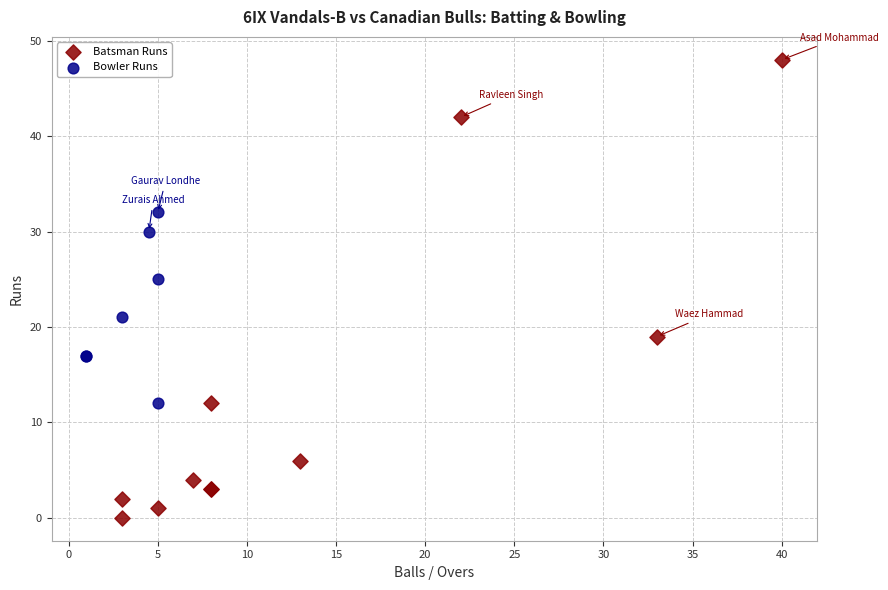

Which series reaches the maximum Y coordinate?

Batsman Runs